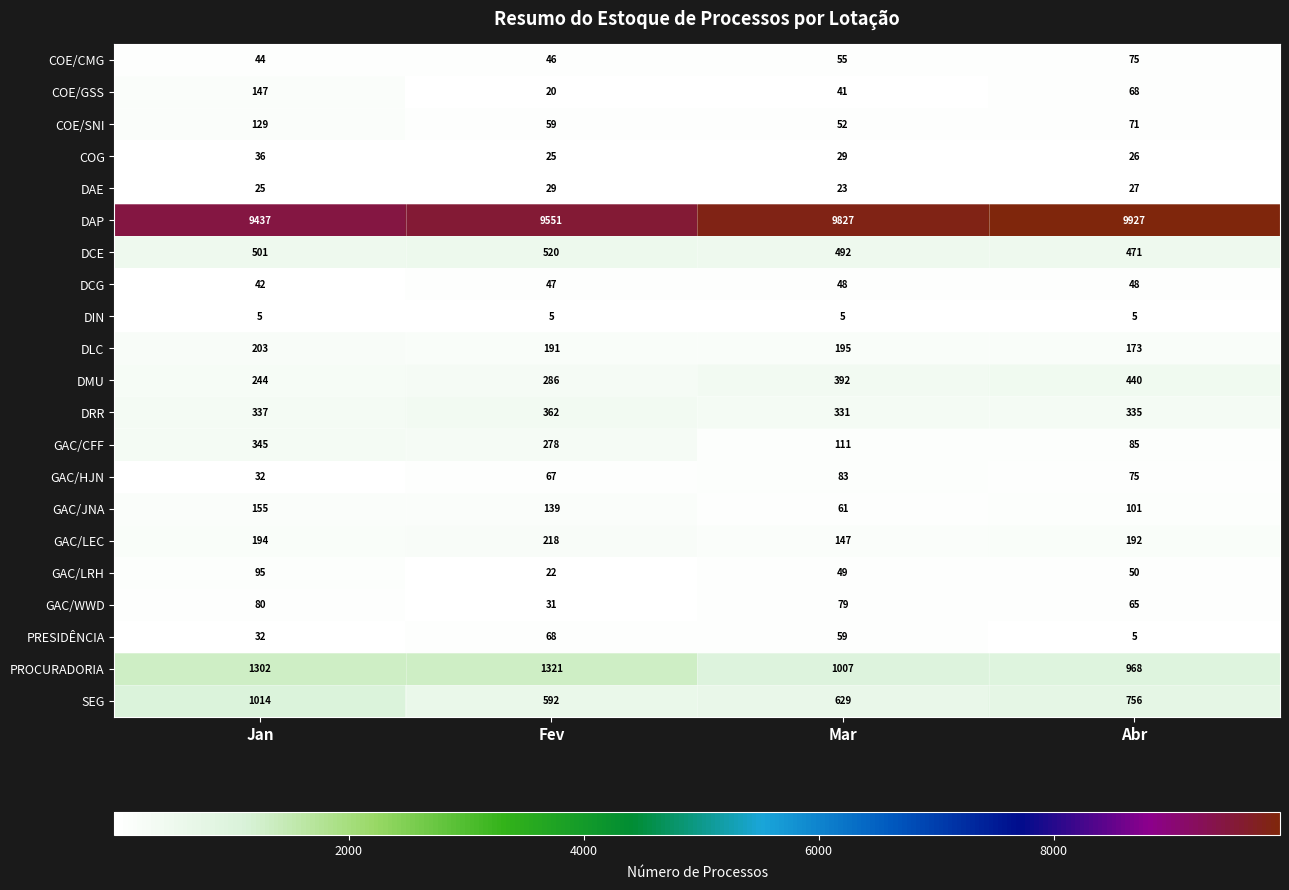

Between Jan and Mar, which series saw the biggest shift?

DAP